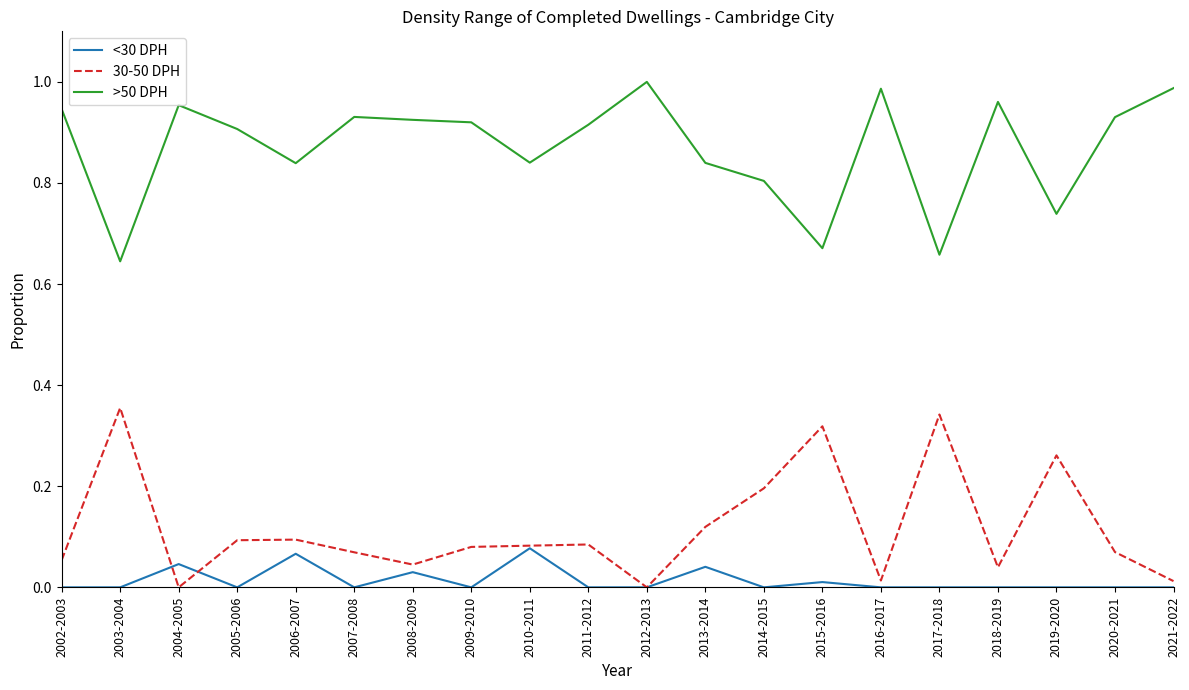

True or false: <30 DPH and >50 DPH cross at least once.

False